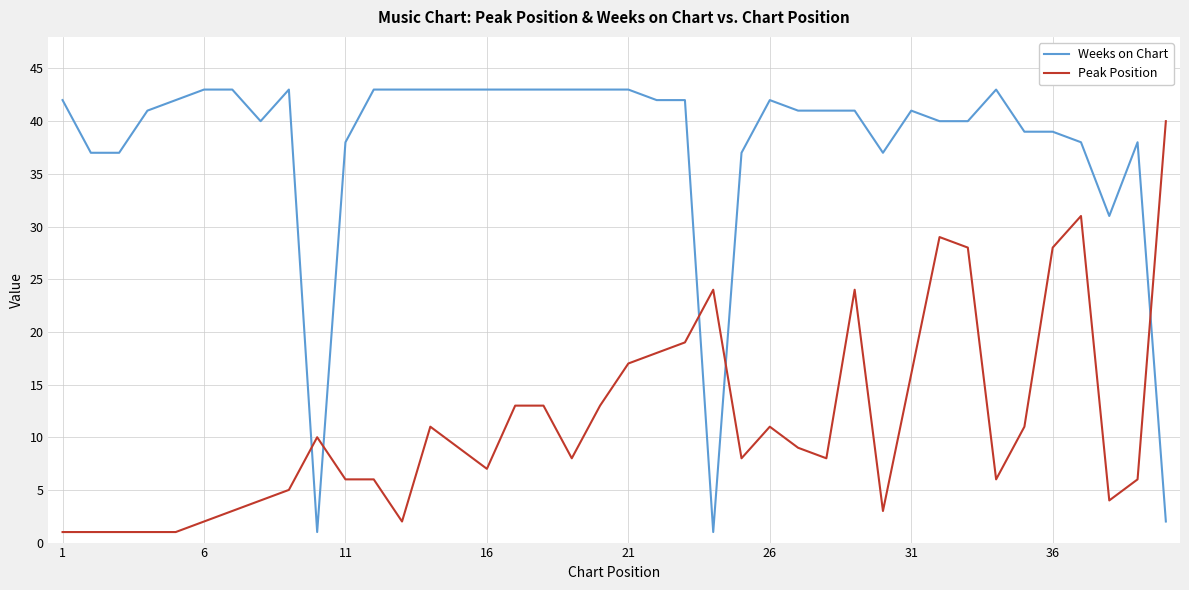

Rank the series by their maximum value, from highest to lowest.

Weeks on Chart, Peak Position